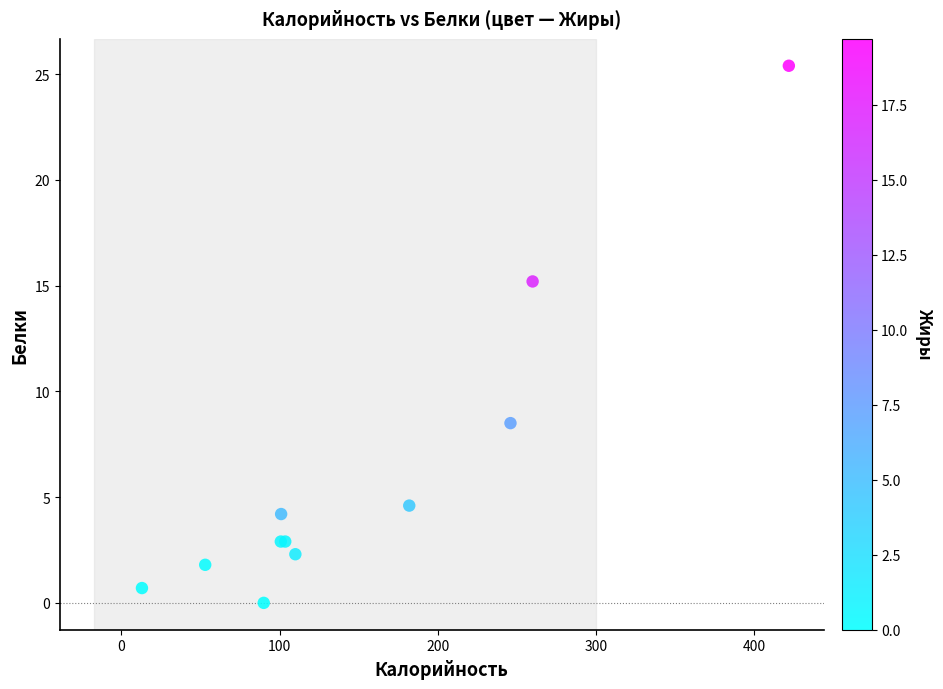

What Y value in the scatter plot is closest to 12?

15.2